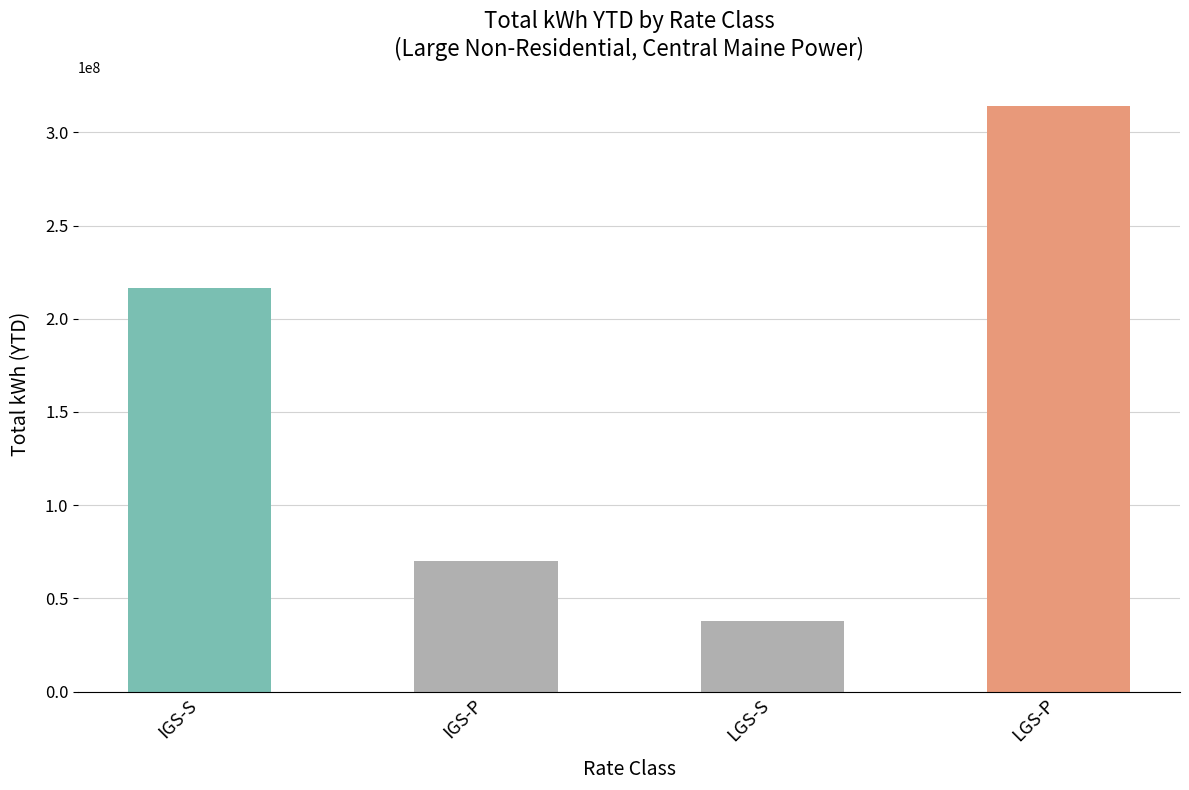

Where is the data nearest to the value 176002691?

IGS-S